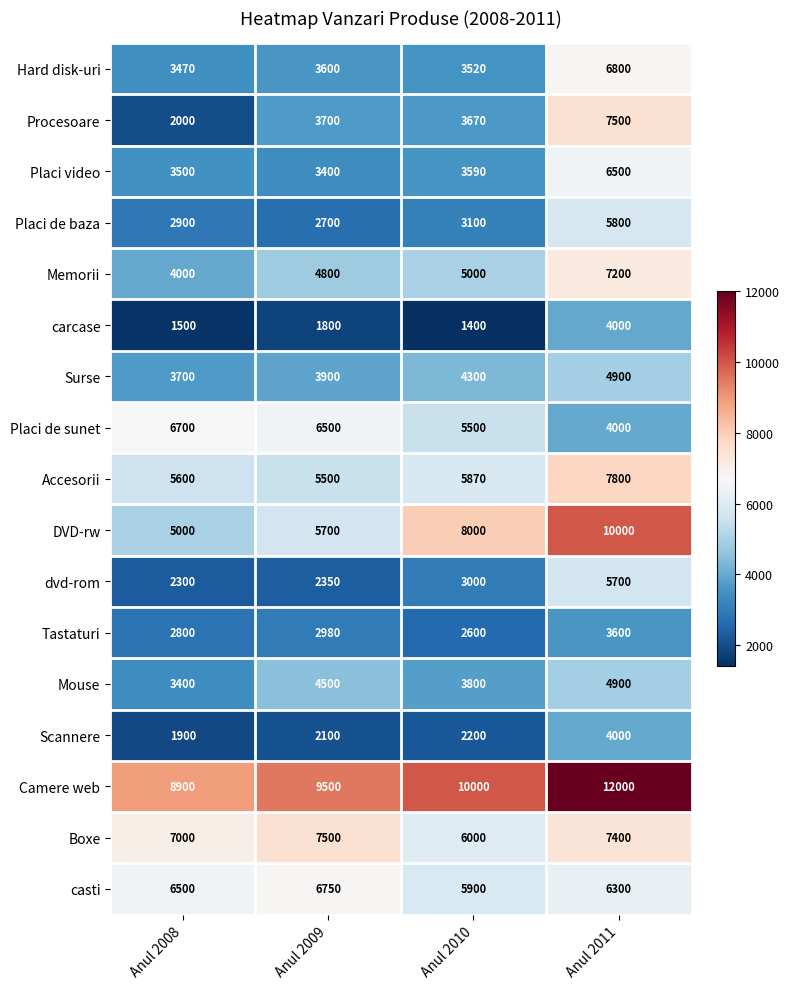

What is the total value across all series at Anul 2008?

71170